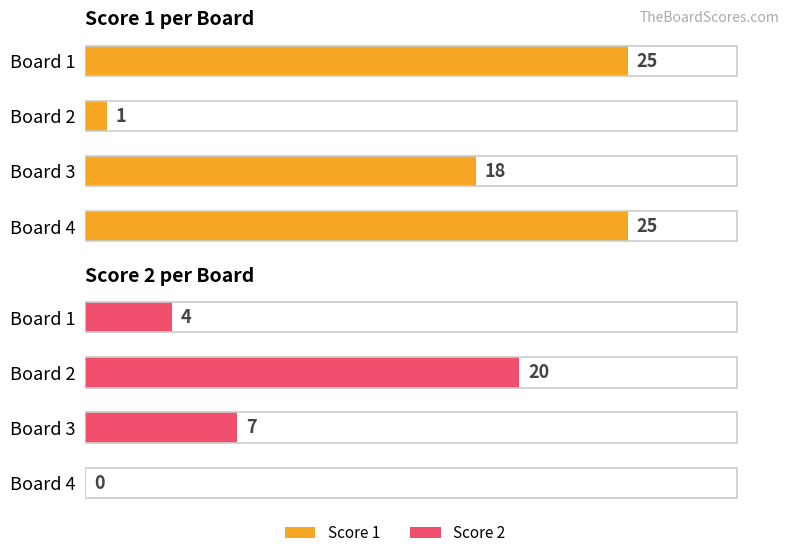

How many bars are there in each group?

2